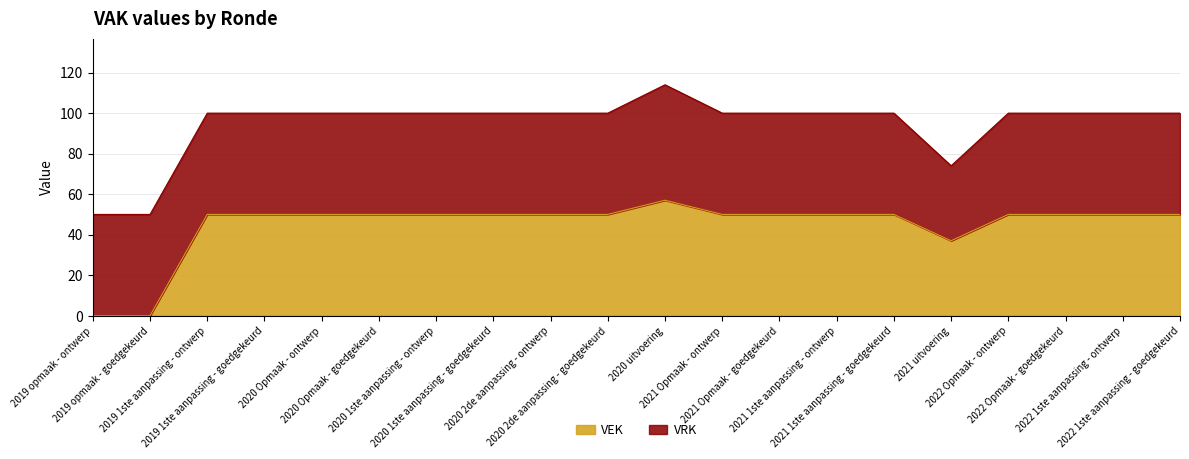

Approximately how many times larger is the value at 2021 1ste aanpassing - ontwerp compared to 2021 uitvoering?

1.4